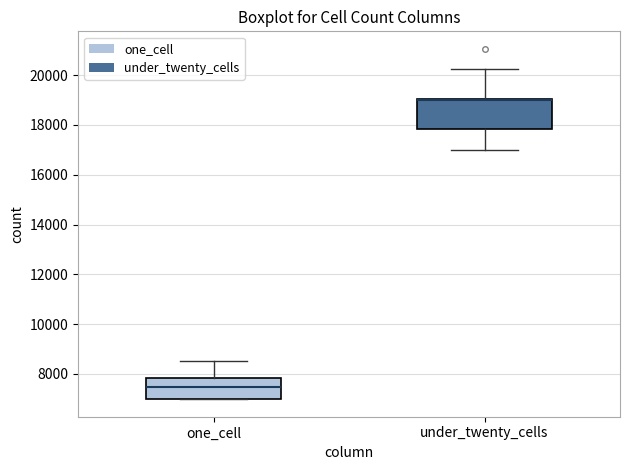

Where is the upper edge of the box for one_cell on the y-axis? The values are not printed on the chart, so give them approximately, as read against the axis.

7800